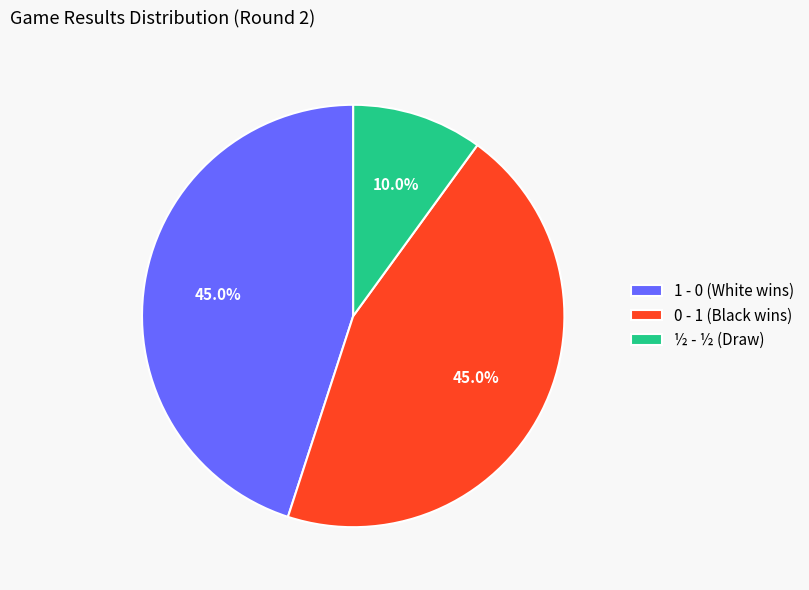

To the nearest percent, what is the difference between the largest and smallest slice percentages?

35%